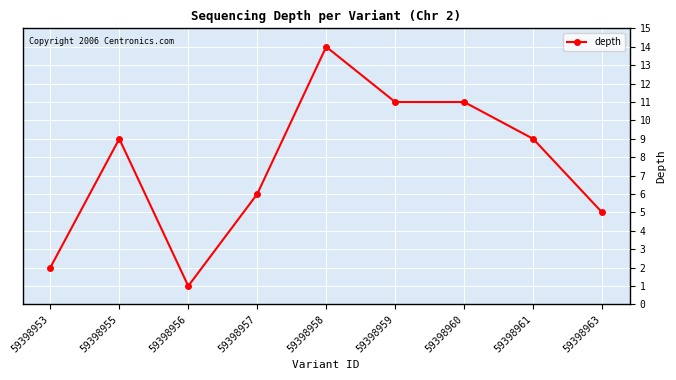

What is the average value?

8